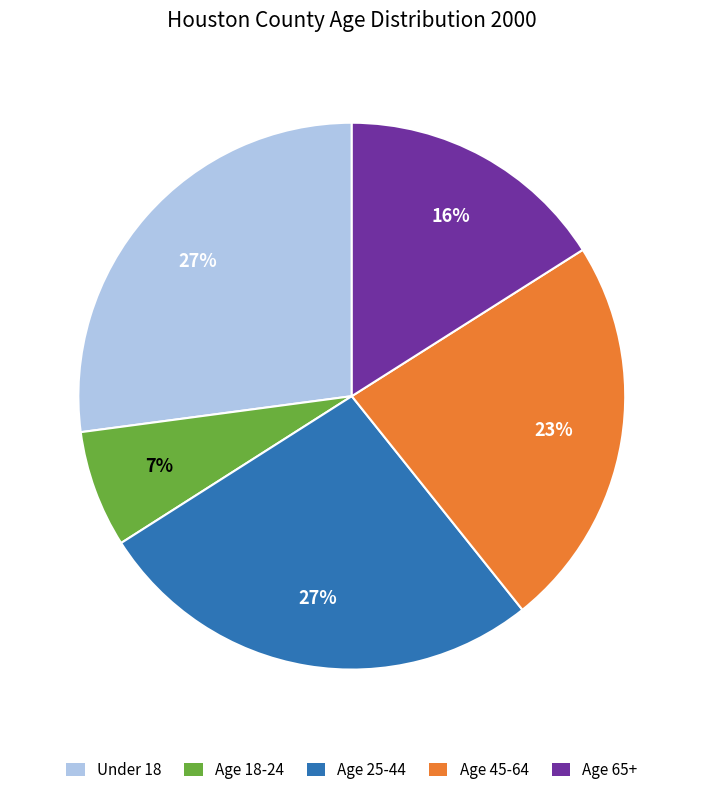

How many segments does this pie chart have?

5